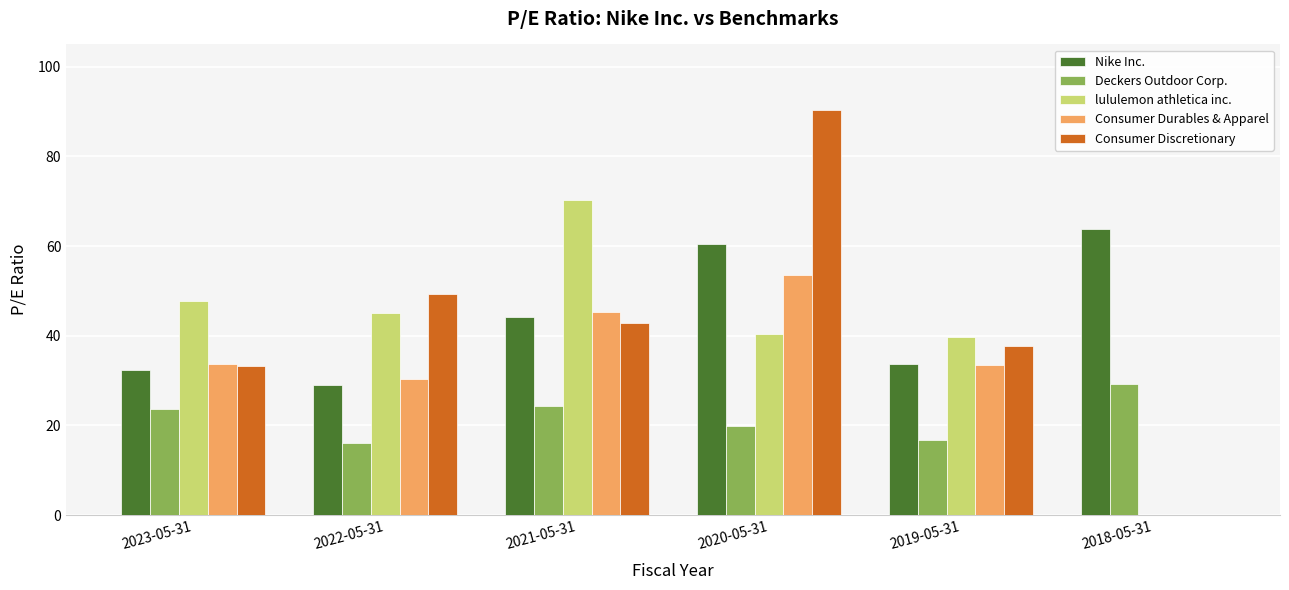

At which category is the sum across all series the highest?

2020-05-31